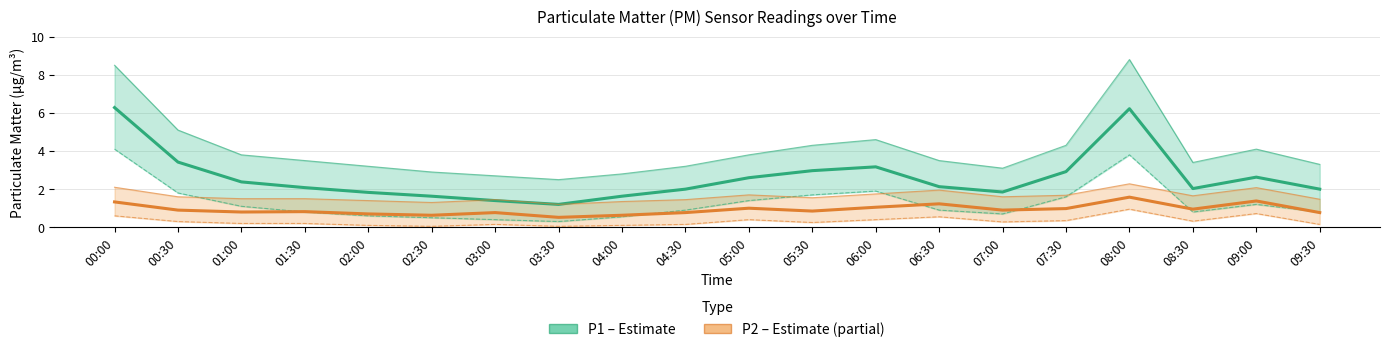

How many data points in P1 (PM10) are above 2?

12